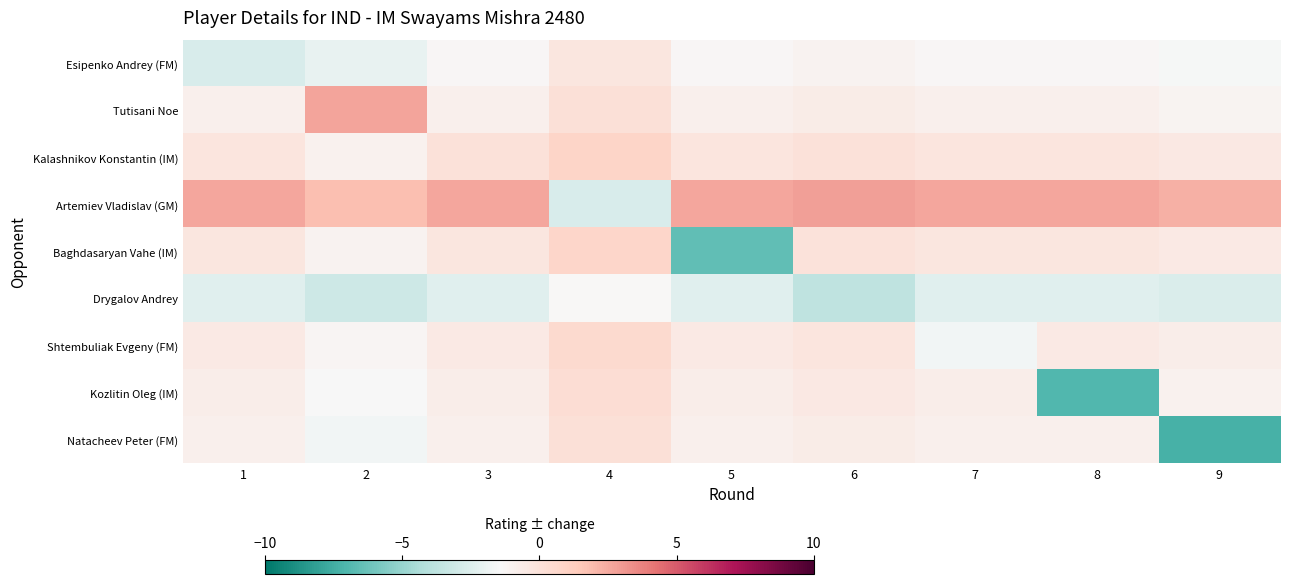

How many series are shown in this chart?

9